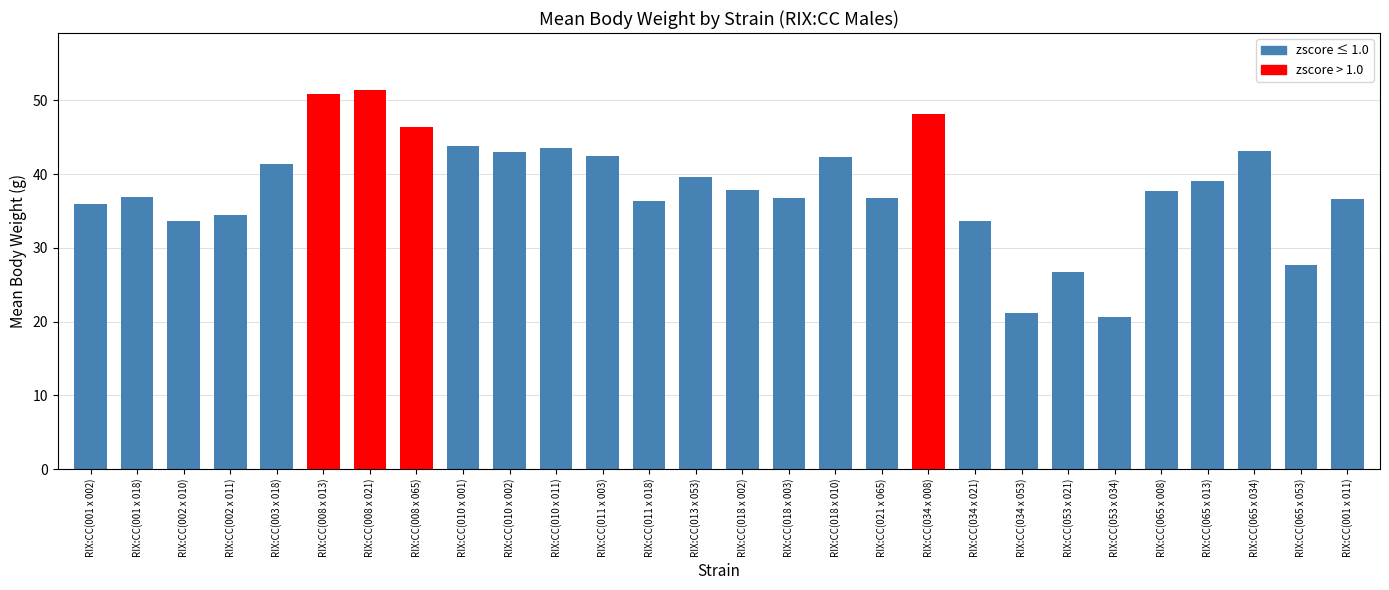

Is it true that the value at RIX:CC(001 x 018) is 36.8?

True